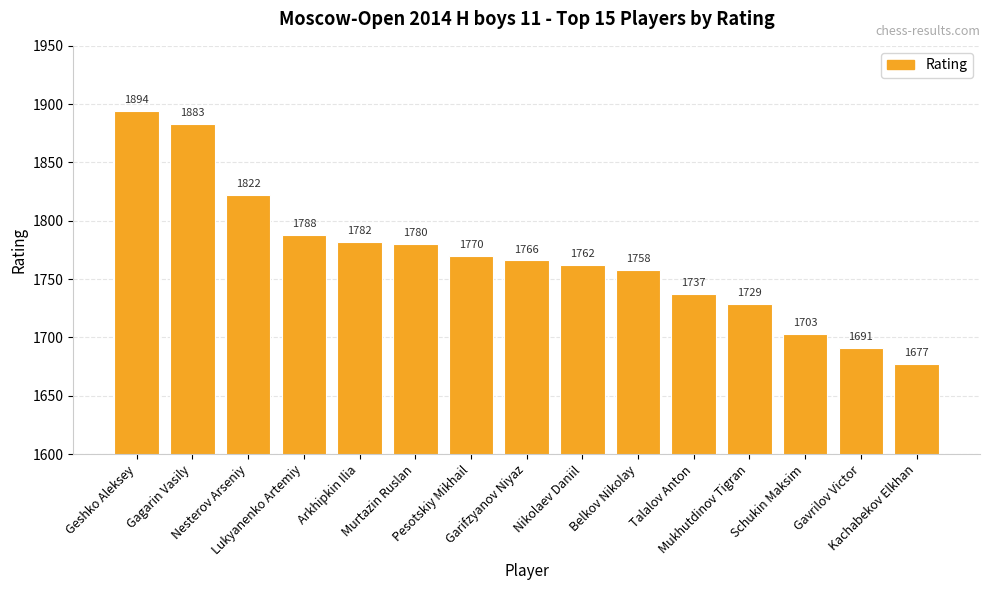

Reading left to right, list all the values displayed in this chart.

Geshko Aleksey=1894	Gagarin Vasily=1883	Nesterov Arseniy=1822	Lukyanenko Artemiy=1788	Arkhipkin Ilia=1782	Murtazin Ruslan=1780	Pesotskiy Mikhail=1770	Garifzyanov Niyaz=1766	Nikolaev Daniil=1762	Belkov Nikolay=1758	Talalov Anton=1737	Mukhutdinov Tigran=1729	Schukin Maksim=1703	Gavrilov Victor=1691	Kachabekov Elkhan=1677